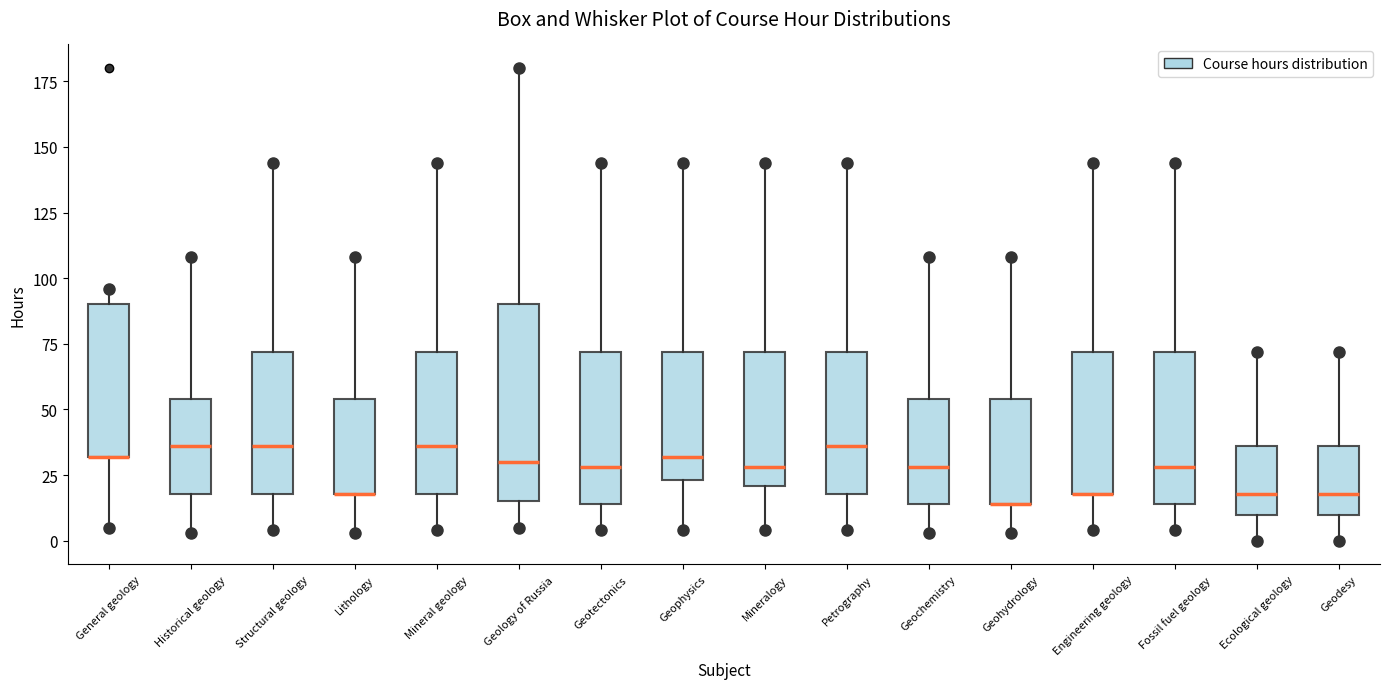

Where is the lower edge of the box for Mineralogy on the y-axis? The values are not printed on the chart, so give them approximately, as read against the axis.

20